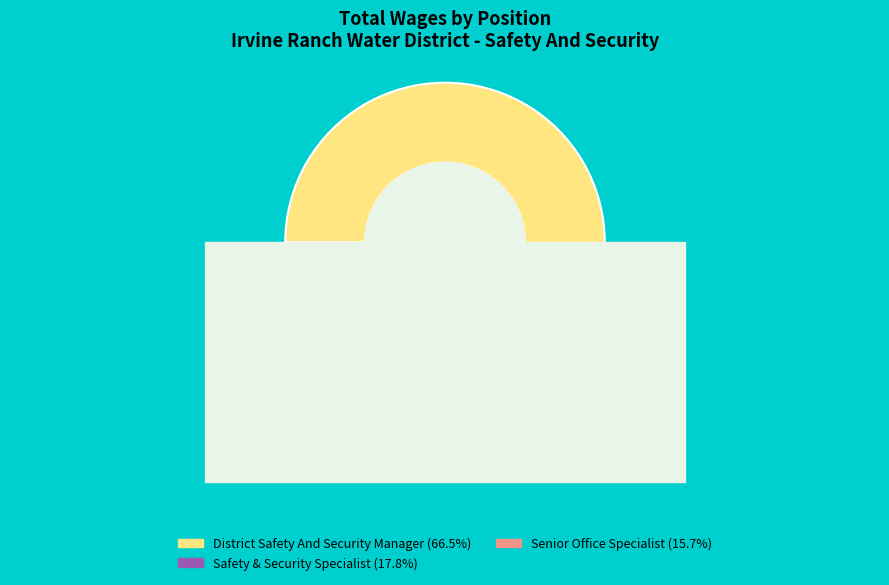

What percentage is the Senior Office Specialist slice, to the nearest percent?

16%